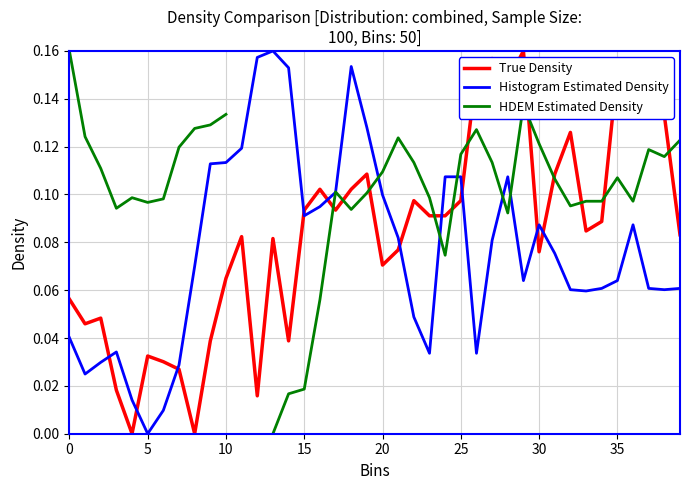

How many positive values does the Histogram Estimated Density series have?

39